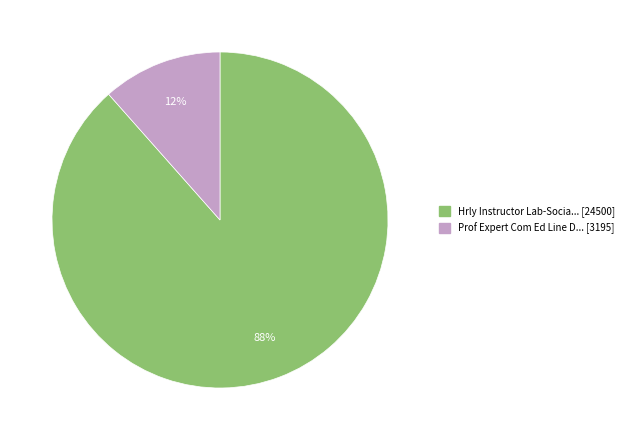

Does any single category account for the majority?

Yes